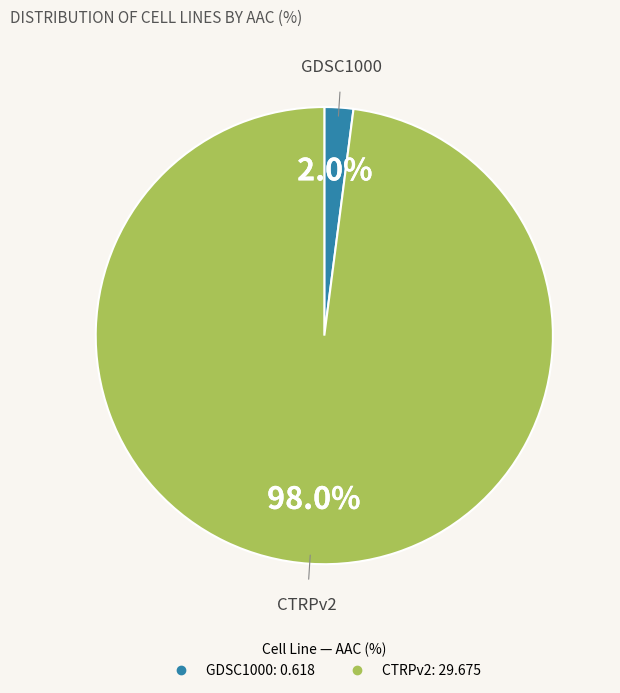

Count the number of slices in the pie.

2